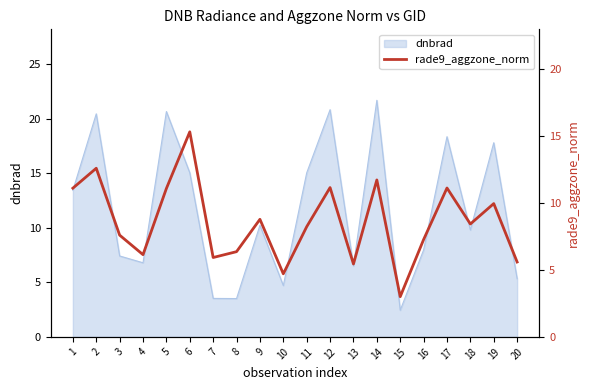

Between 15 and 20, which is larger?

20